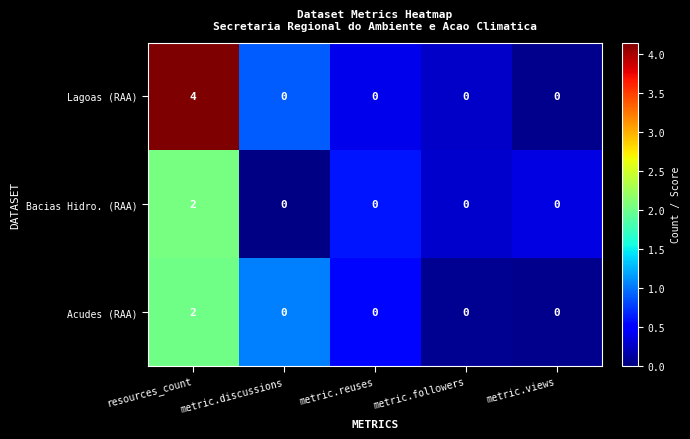

True or false: Lagoas (RAA) has a value of 4 at resources_count.

True